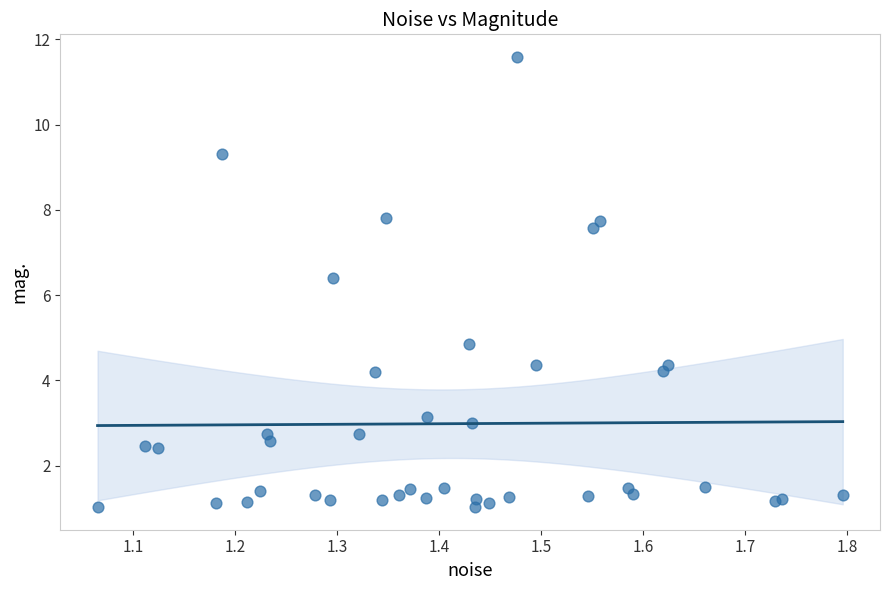

What Y value in the scatter plot is closest to 6?

6.4